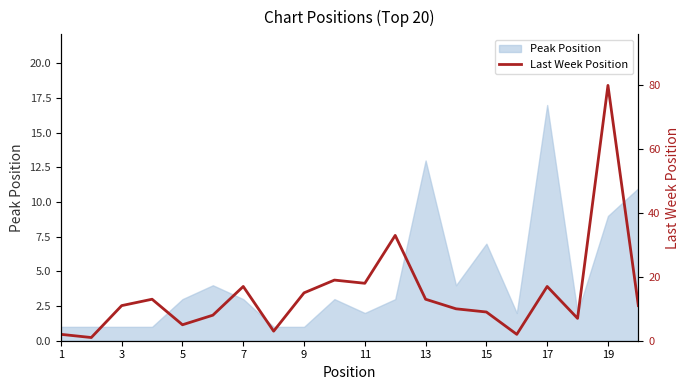

Reading left to right, what are all the values shown in this chart?

2	1	11	13	5	8	17	3	15	19	18	33	13	10	9	2	17	7	80	11